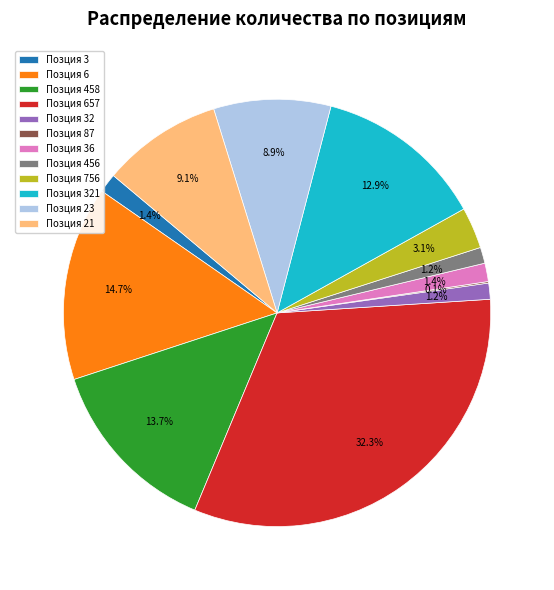

Which has a higher value, Позция 6 or Позция 321?

Позция 6